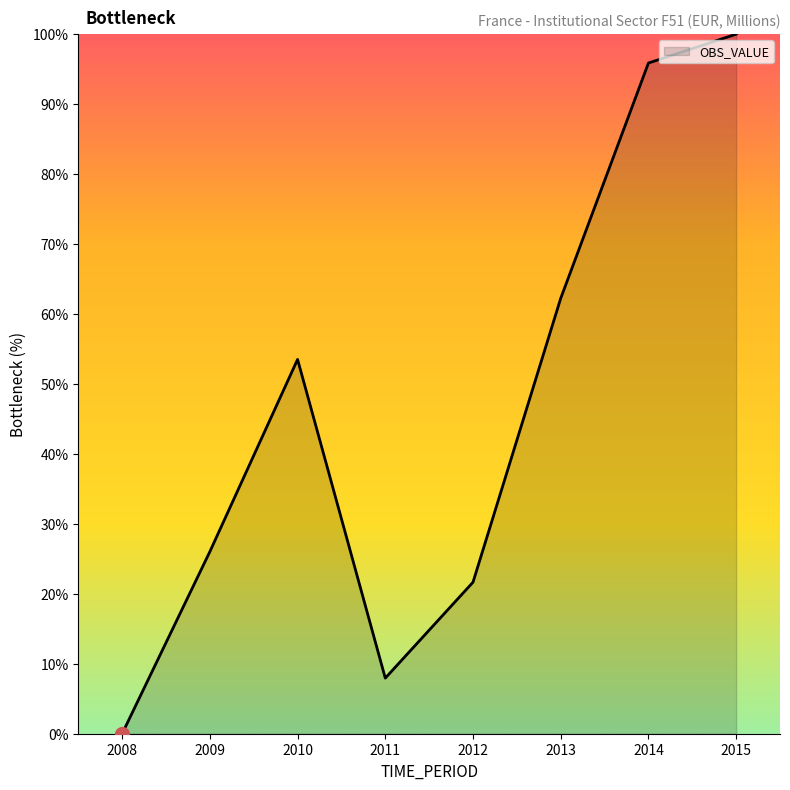

What is the sum of the values at 2014 and 2011?

103.8